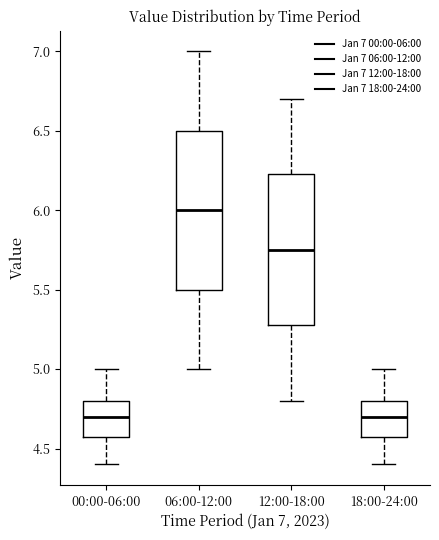

Comparing the boxes themselves (not the whiskers), which one is the tallest?

06:00-12:00